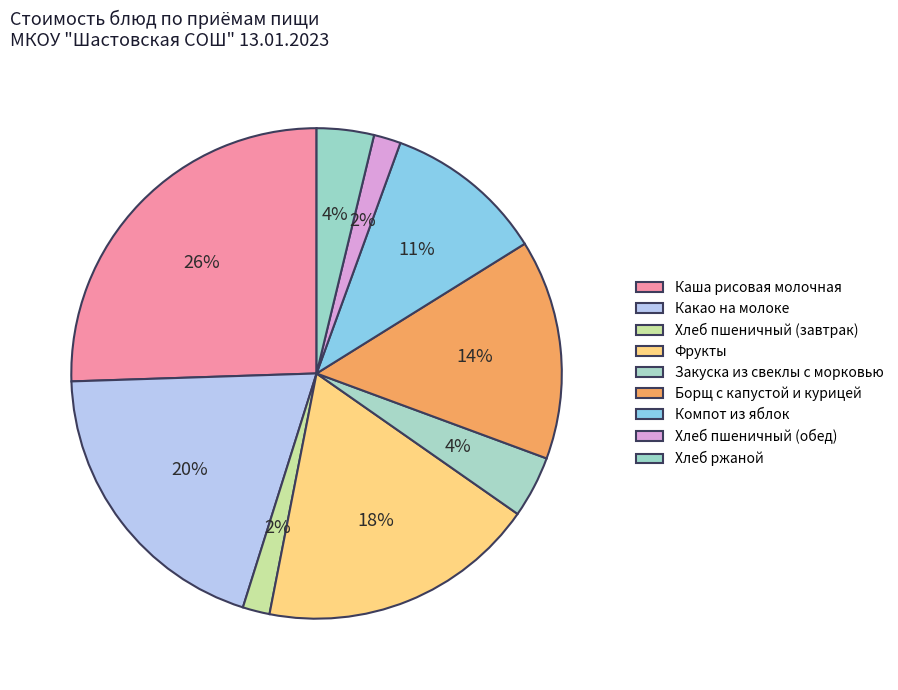

How many segments does this pie chart have?

9